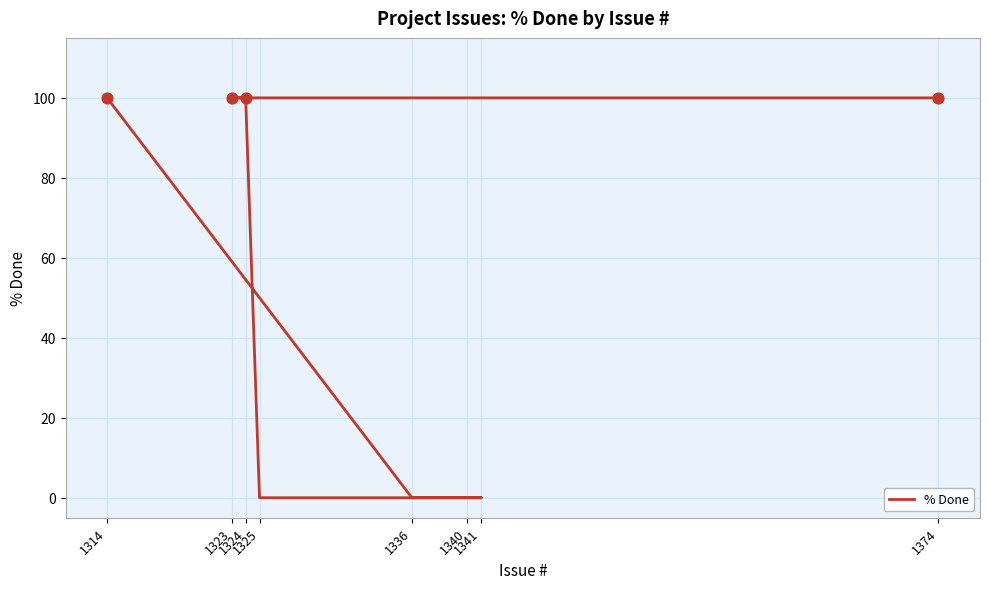

What is the change in value from 1340 to 1324?

+100